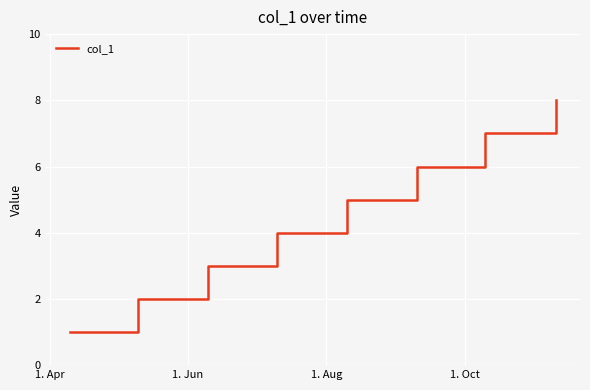

What is the difference between the maximum and minimum values?

7